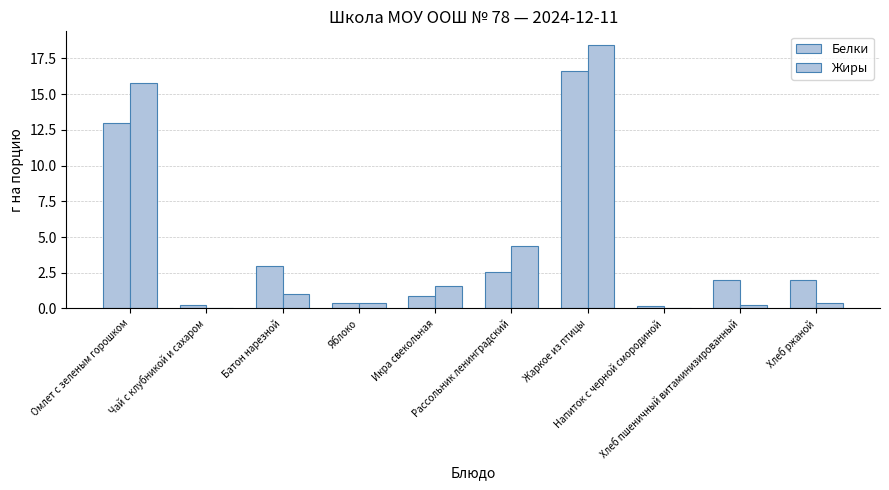

At Батон нарезной, list the series in order from largest to smallest.

Белки, Жиры